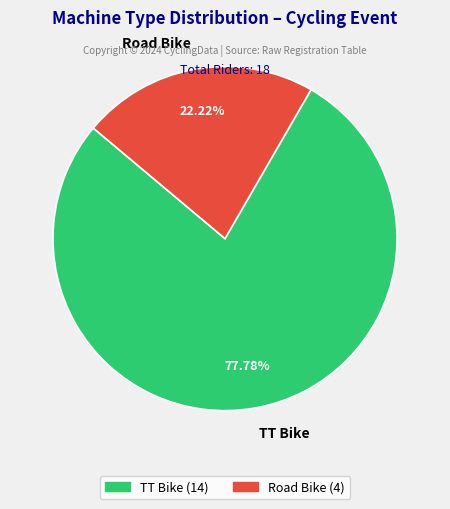

How many slices are in this pie chart?

2